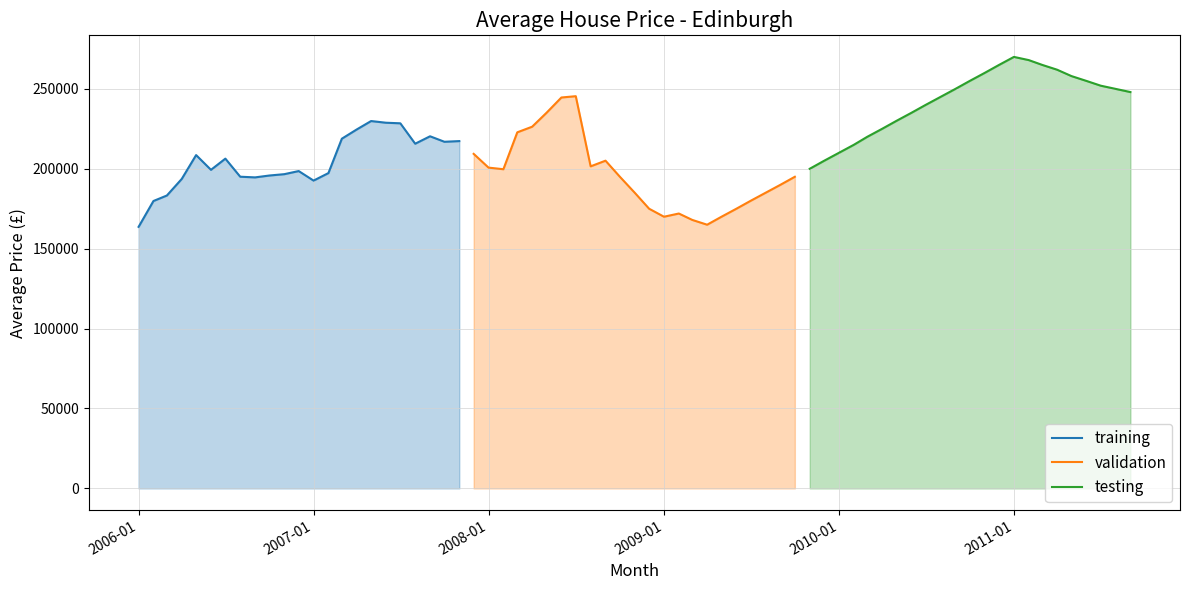

Which series has the largest total across all categories?

testing